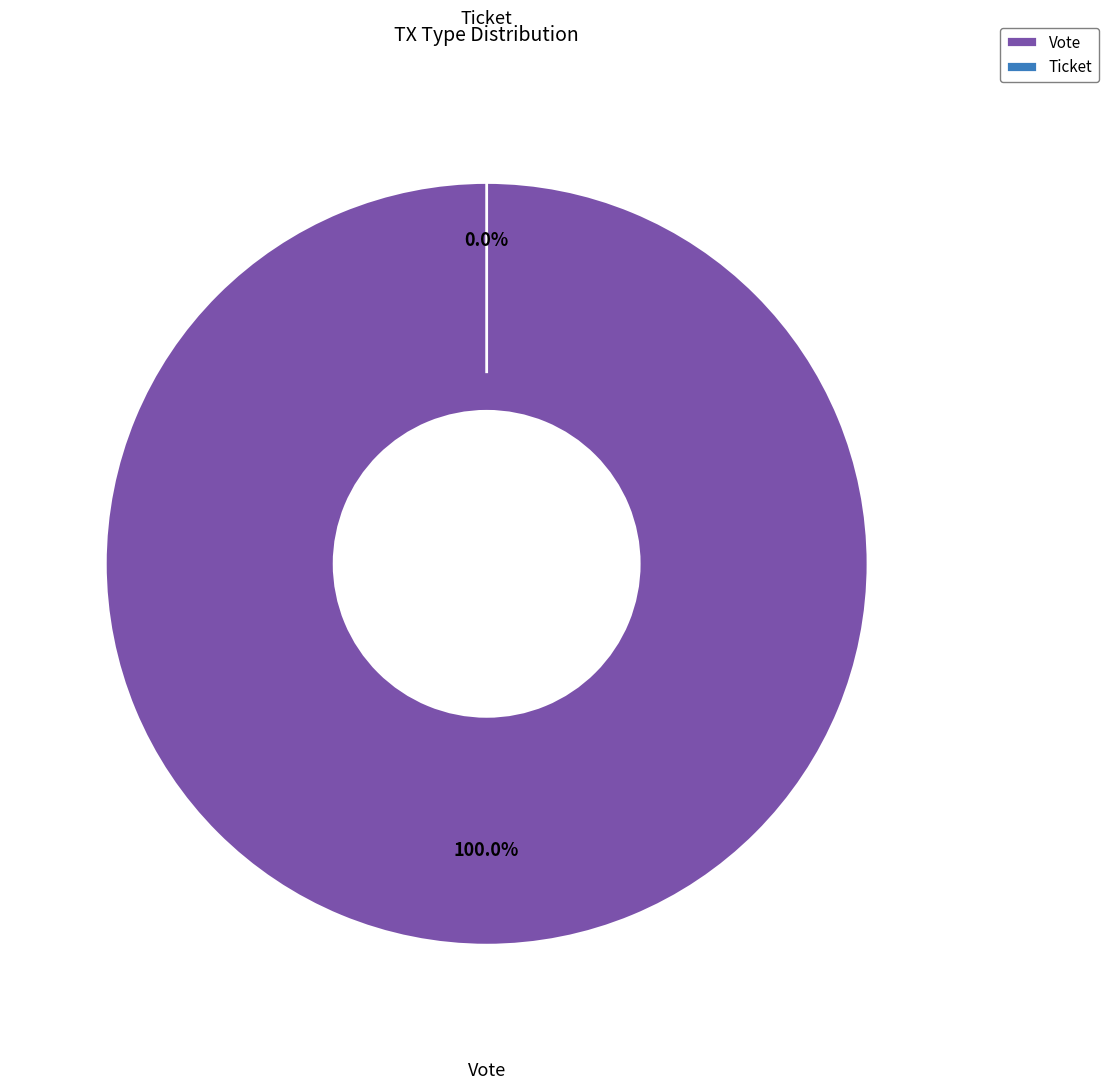

The Ticket slice represents 1% of the pie. True or false?

False